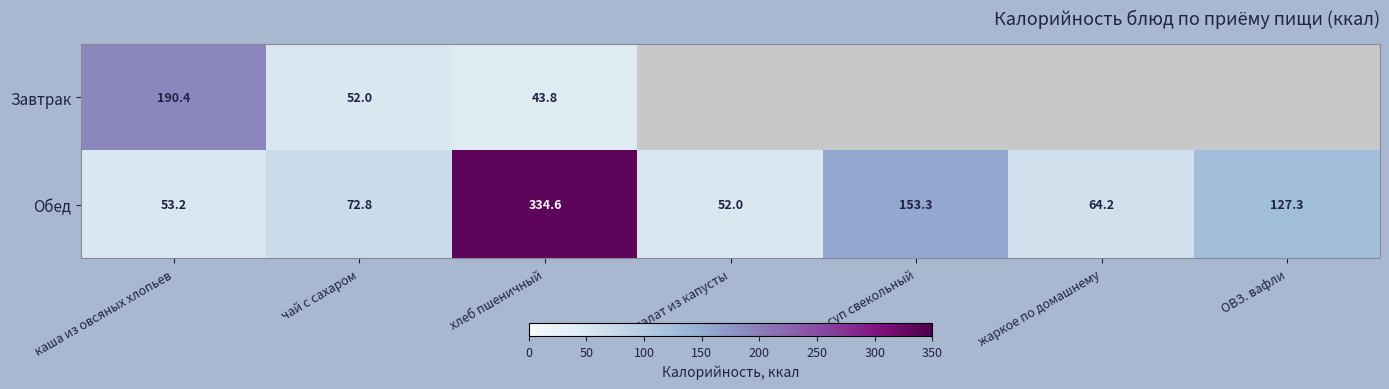

What is the difference between the maximum and minimum values in the Обед series?

282.6